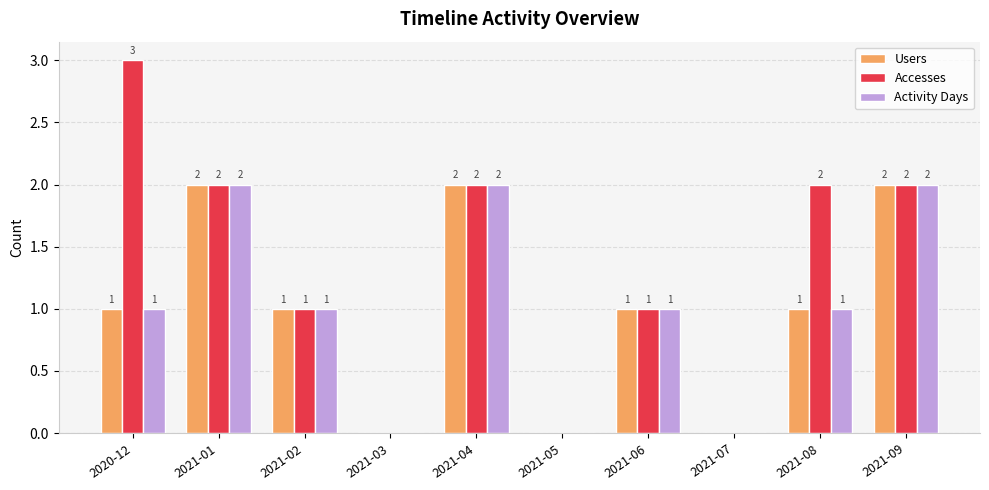

Which series has the widest spread of values?

Accesses